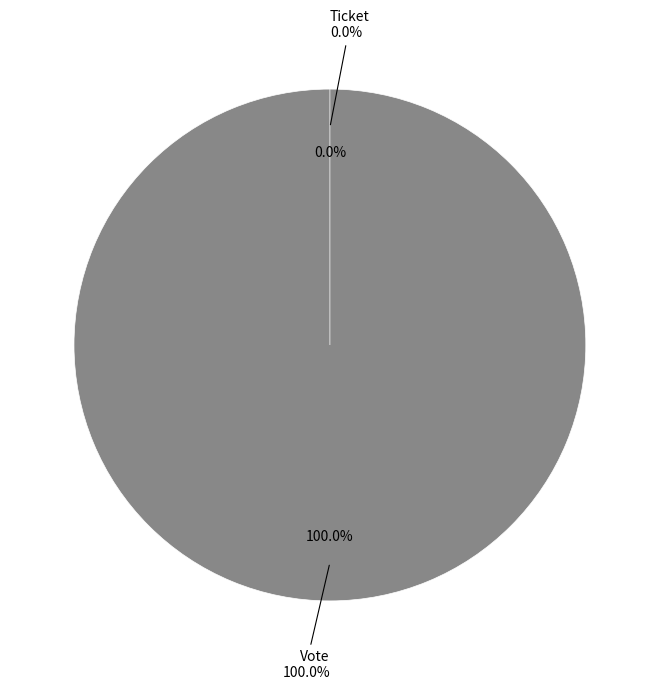

Which category accounts for the majority?

Vote